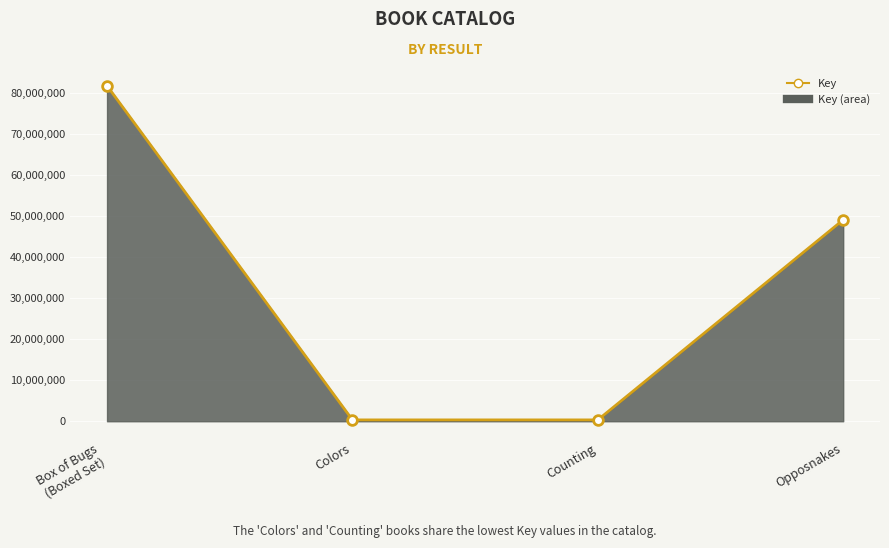

How many data points are above 49018643?

1